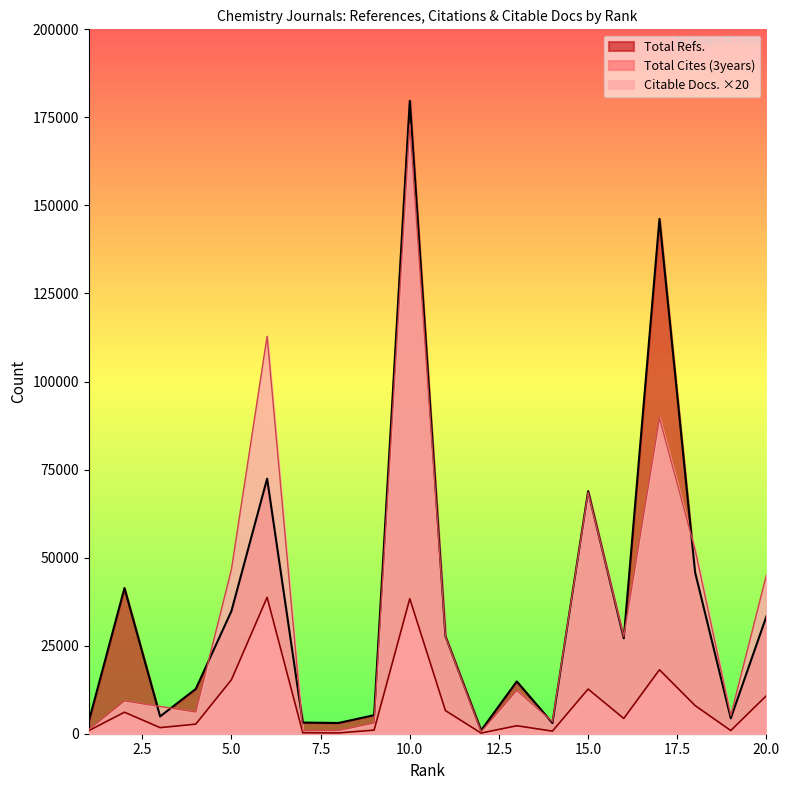

Reading right to left, what are all the values shown in this chart?

Total Refs.: 20=33346	19=4378	18=45832	17=146166	16=27102	15=68871	14=3029	13=14844	12=930	11=27670	10=179705	9=5267	8=3047	7=3165	6=72416	5=34846	4=12709	3=4917	2=41359	1=3506
Total Cites (3years): 20=10813	19=901	18=7994	17=18160	16=4332	15=12682	14=735	13=2268	12=183	11=6562	10=38366	9=1025	8=219	7=272	6=38730	5=15328	4=2723	3=1728	2=6103	1=877
Citable Docs. (3years): 20=45100	19=5140	18=52240	17=89640	16=27600	15=68500	14=3440	13=12280	12=540	11=27560	10=173020	9=3060	8=920	7=860	6=112840	5=46680	4=6180	3=7740	2=9320	1=1160